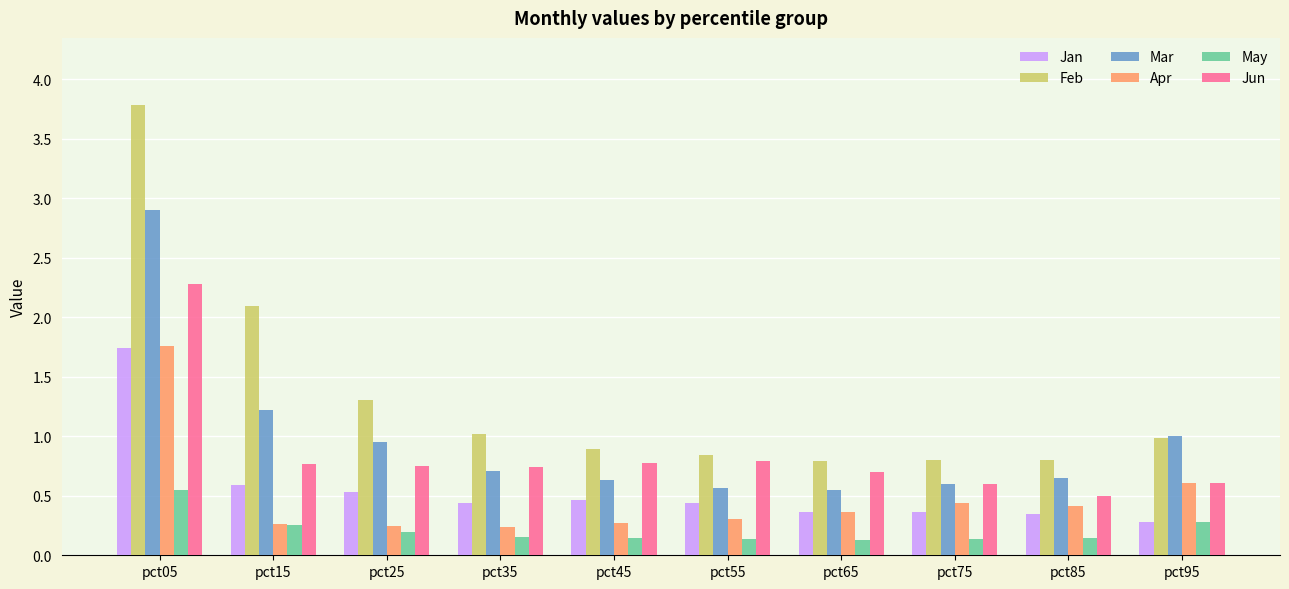

Is the value of Jan at pct85 greater than the value of Mar at pct45?

No